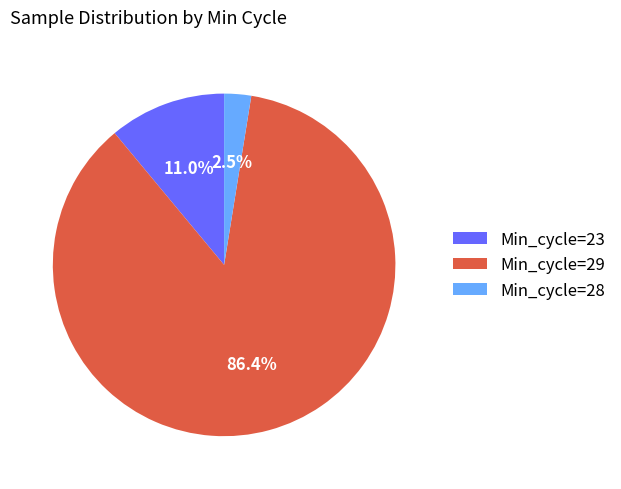

Does Min_cycle=29 account for over 50% of the chart?

Yes